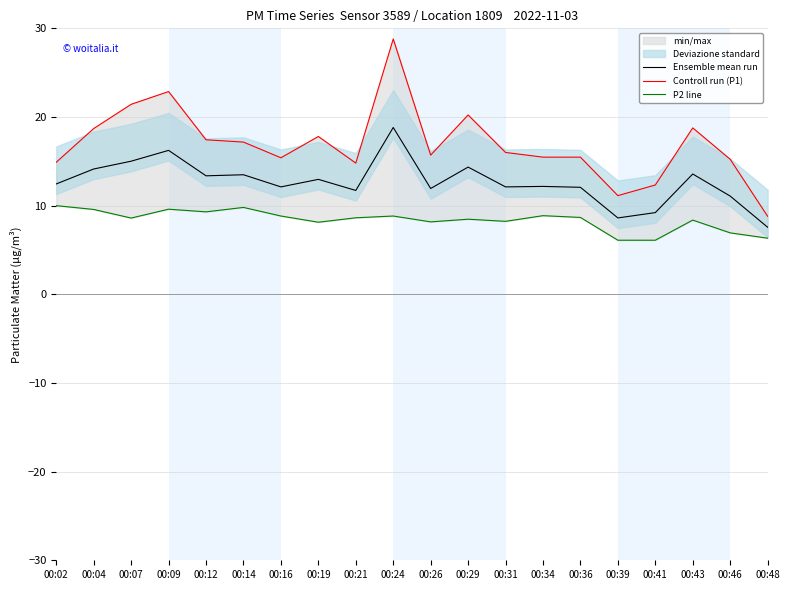

Rank the series by their average value, from lowest to highest.

P2 line, Ensemble mean run, Controll run (P1)